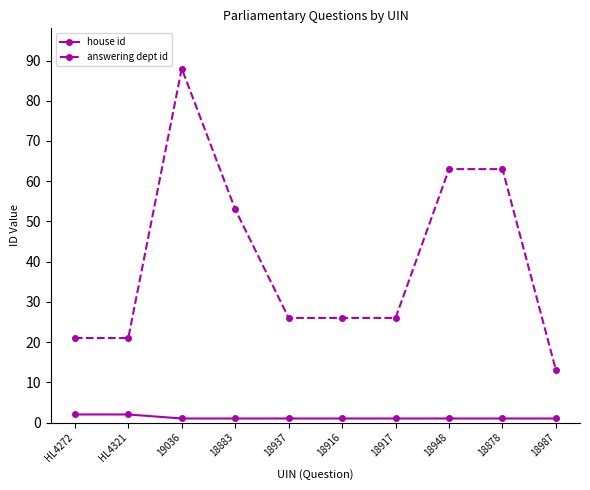

What is the minimum value shown in the chart?

1